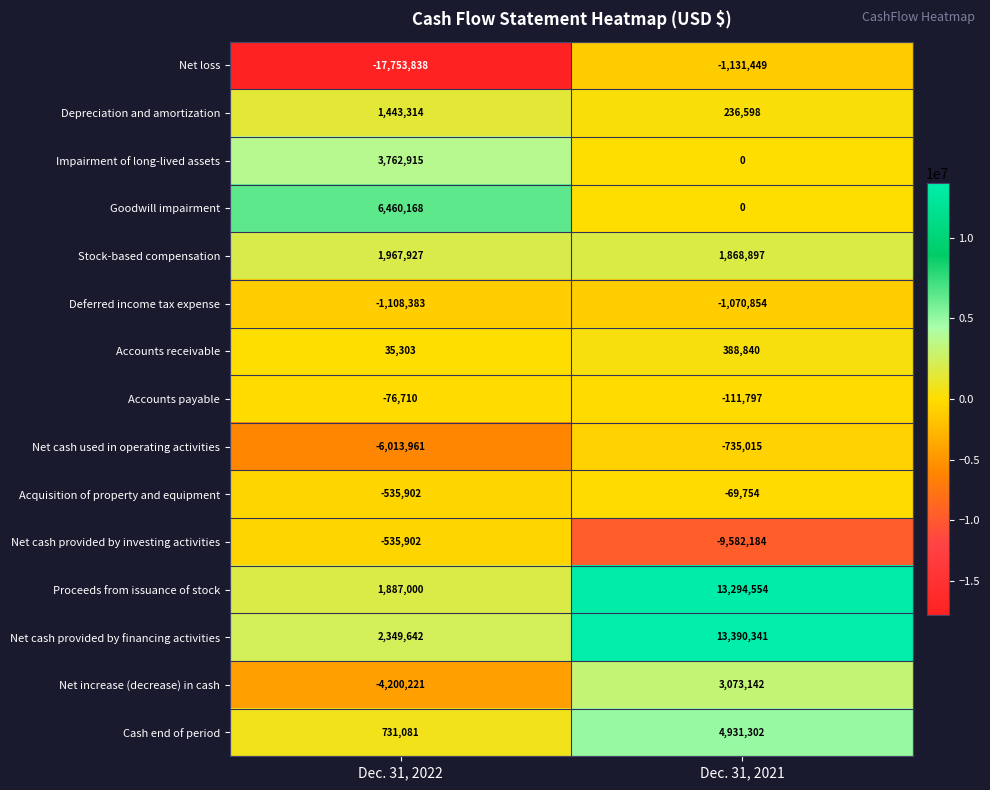

Reading right to left, list all the values displayed in this chart.

Net loss: Dec. 31, 2021=-1131449	Dec. 31, 2022=-17753838
Depreciation and amortization: Dec. 31, 2021=236598	Dec. 31, 2022=1443314
Impairment of long-lived assets: Dec. 31, 2021=0	Dec. 31, 2022=3762915
Goodwill impairment: Dec. 31, 2021=0	Dec. 31, 2022=6460168
Stock-based compensation: Dec. 31, 2021=1868897	Dec. 31, 2022=1967927
Deferred income tax expense: Dec. 31, 2021=-1070854	Dec. 31, 2022=-1108383
Accounts receivable: Dec. 31, 2021=388840	Dec. 31, 2022=35303
Accounts payable: Dec. 31, 2021=-111797	Dec. 31, 2022=-76710
Net cash used in operating activities: Dec. 31, 2021=-735015	Dec. 31, 2022=-6013961
Acquisition of property and equipment: Dec. 31, 2021=-69754	Dec. 31, 2022=-535902
Net cash provided by investing activities: Dec. 31, 2021=-9582184	Dec. 31, 2022=-535902
Proceeds from issuance of stock: Dec. 31, 2021=13294554	Dec. 31, 2022=1887000
Net cash provided by financing activities: Dec. 31, 2021=13390341	Dec. 31, 2022=2349642
Net increase (decrease) in cash: Dec. 31, 2021=3073142	Dec. 31, 2022=-4200221
Cash end of period: Dec. 31, 2021=4931302	Dec. 31, 2022=731081